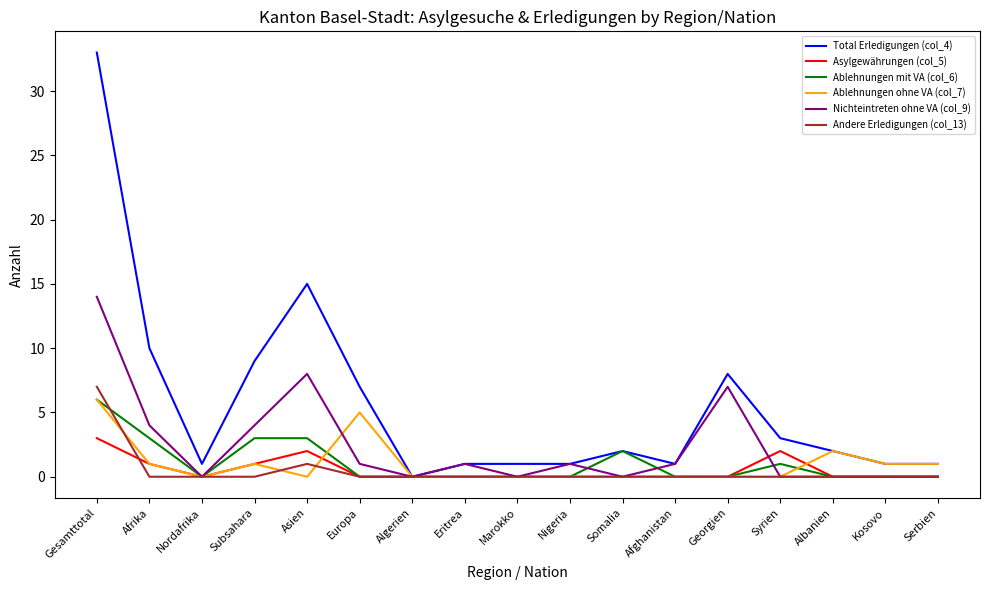

Is it true that Ablehnungen mit VA (col_6) equals 5 at Subsahara?

False